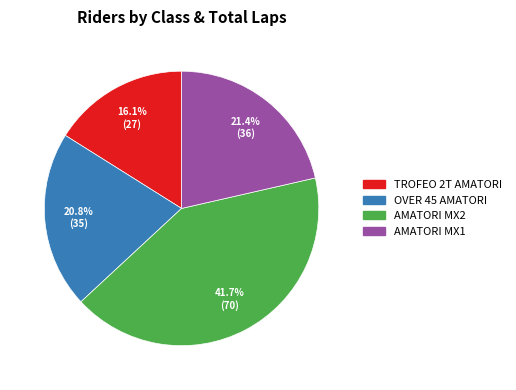

Is there a majority slice in this chart?

No